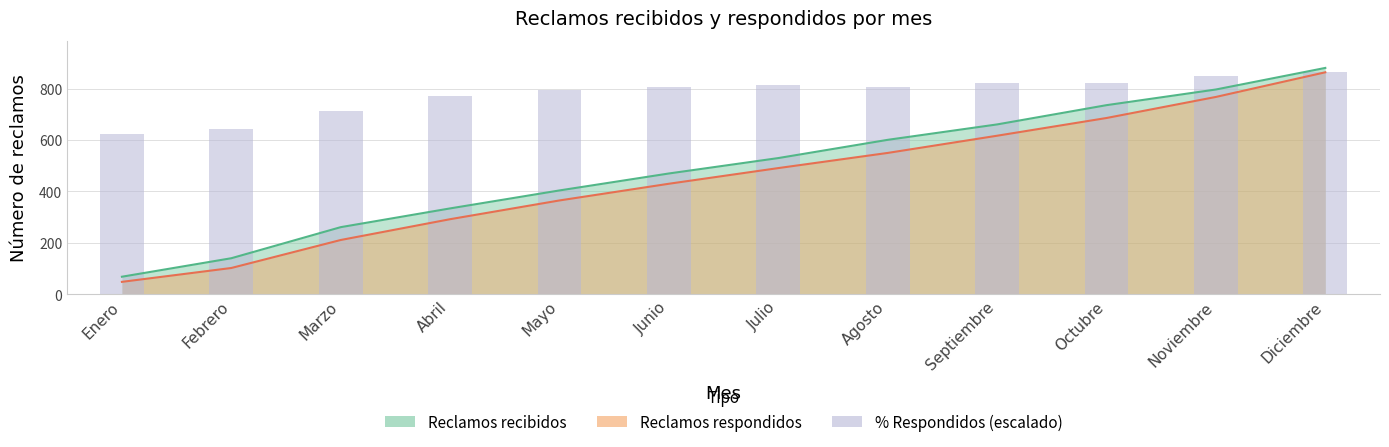

List the labels in order of value, smallest first.

Enero, Febrero, Marzo, Abril, Mayo, Junio, Agosto, Julio, Octubre, Septiembre, Noviembre, Diciembre